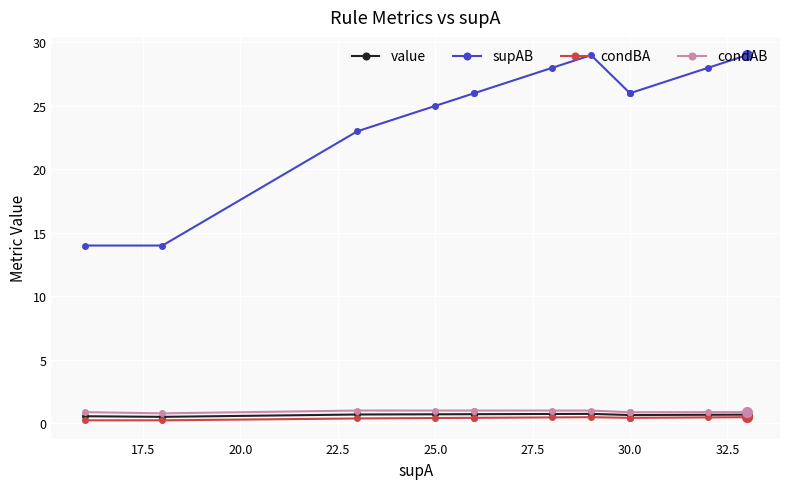

What is the minimum value for value?

0.5